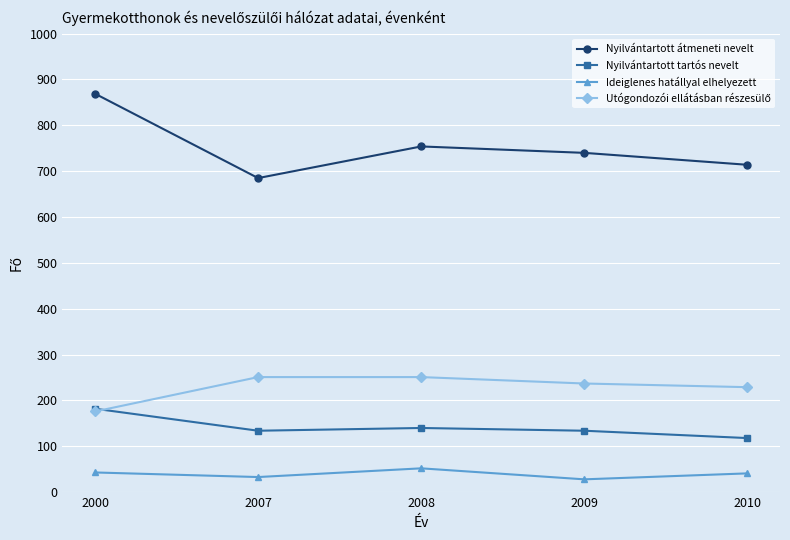

At which label is Nyilvántartott tartós nevelt closest to 150?

2008